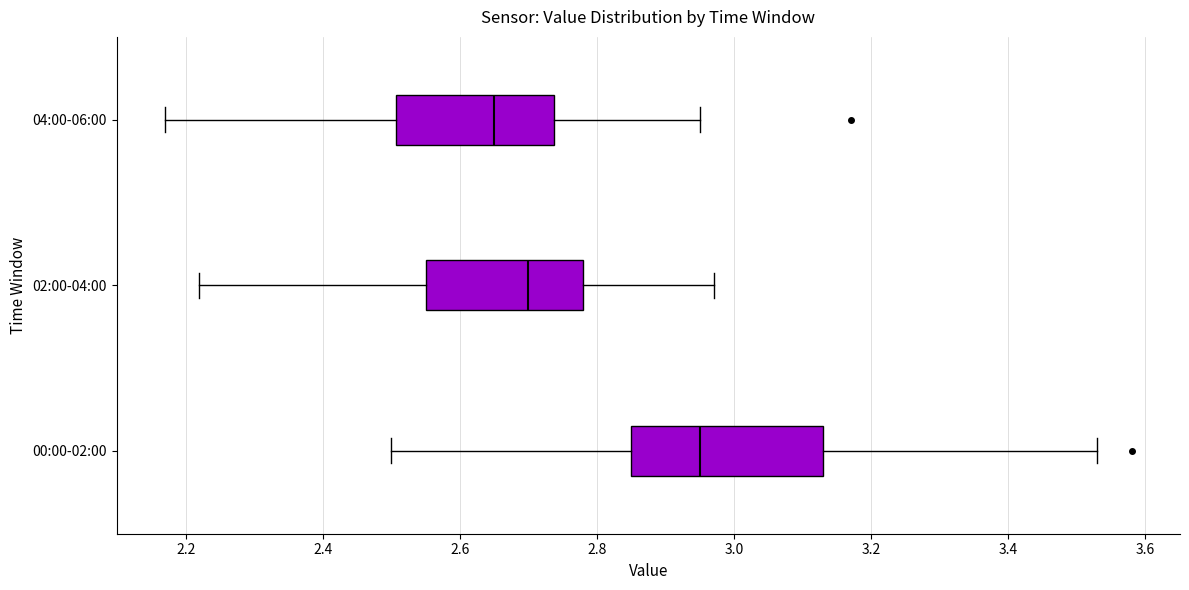

Reading bottom to top, transcribe this box plot: for each box, give where its median line is, the range the box spans, and where its two whiskers end, as read against the x-axis. The values are not printed on the chart, so give them approximately, as read against the axis.

00:00-02:00: median 2.96, box 2.86 to 3.14, whiskers 2.50 to 3.54
02:00-04:00: median 2.70, box 2.56 to 2.78, whiskers 2.22 to 2.98
04:00-06:00: median 2.66, box 2.50 to 2.74, whiskers 2.18 to 2.96